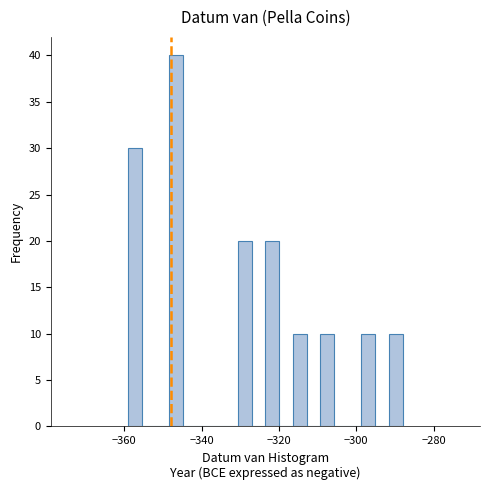

Around what value on the x-axis is the tallest bar? Give the approximate position of its centre, as read against the axis.

-346